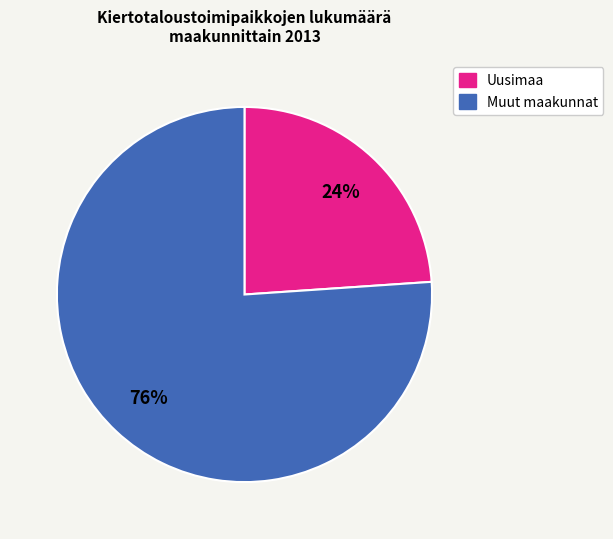

Is it true that Uusimaa is 14% of the pie?

False